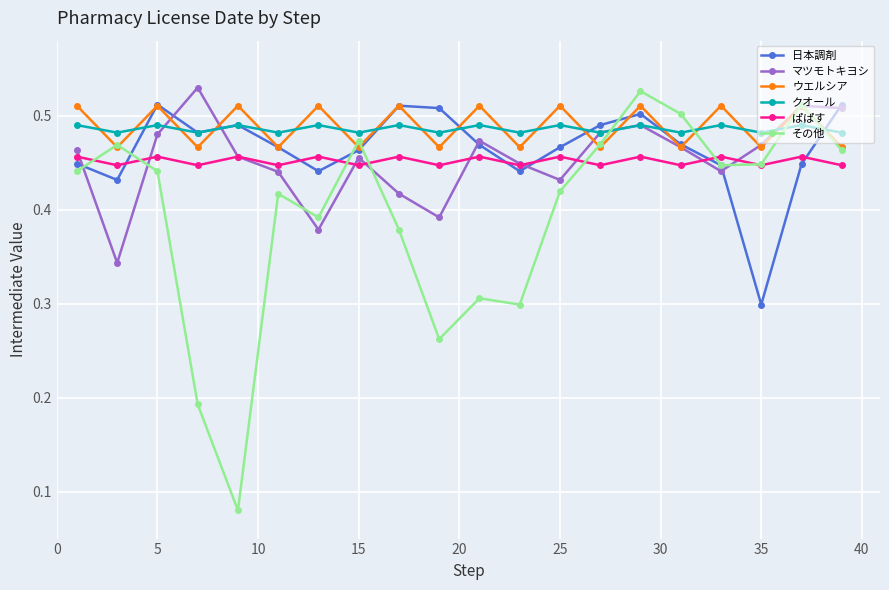

How many interior local valleys does the ウエルシア series have?

9